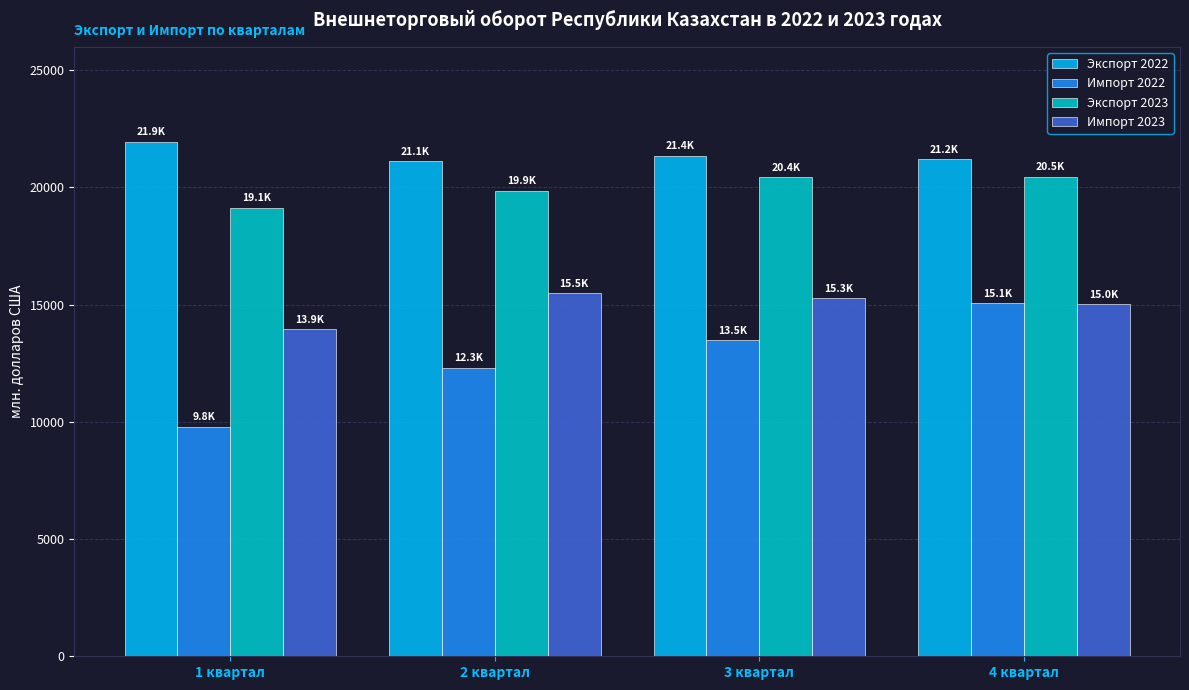

Which category has the highest value across all series?

1 квартал